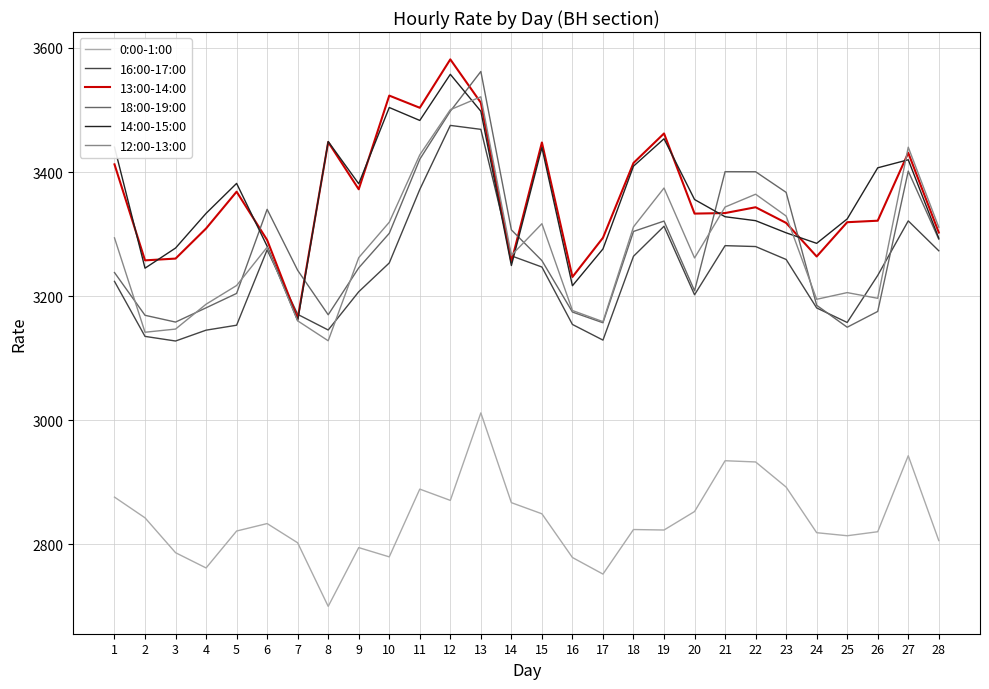

How many lines are shown in the chart?

6